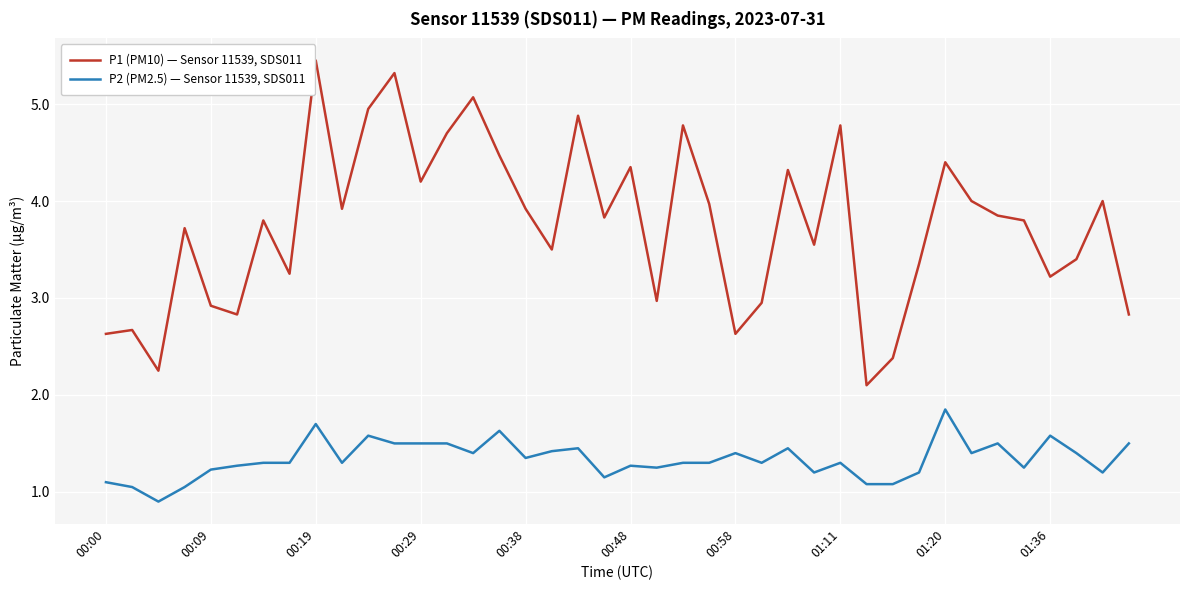

Which series has the largest total across all categories?

P1 (PM10) — Sensor 11539, SDS011